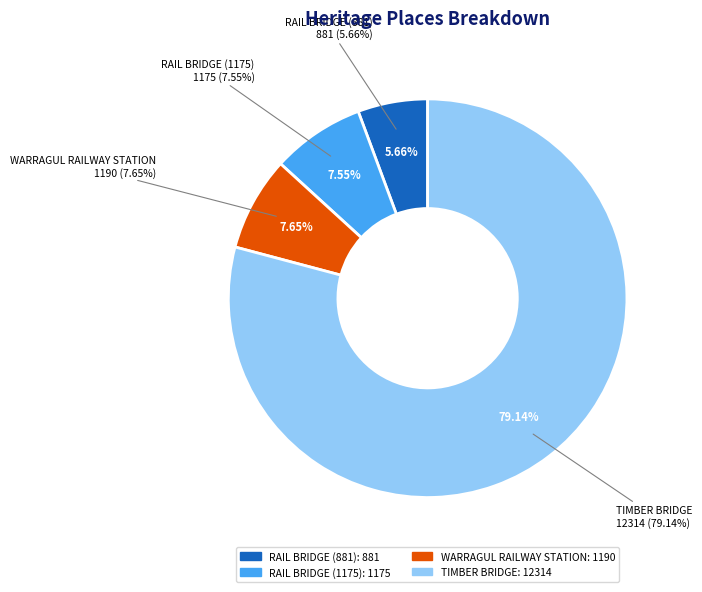

Between RAIL BRIDGE (1175) and TIMBER BRIDGE, which is larger?

TIMBER BRIDGE